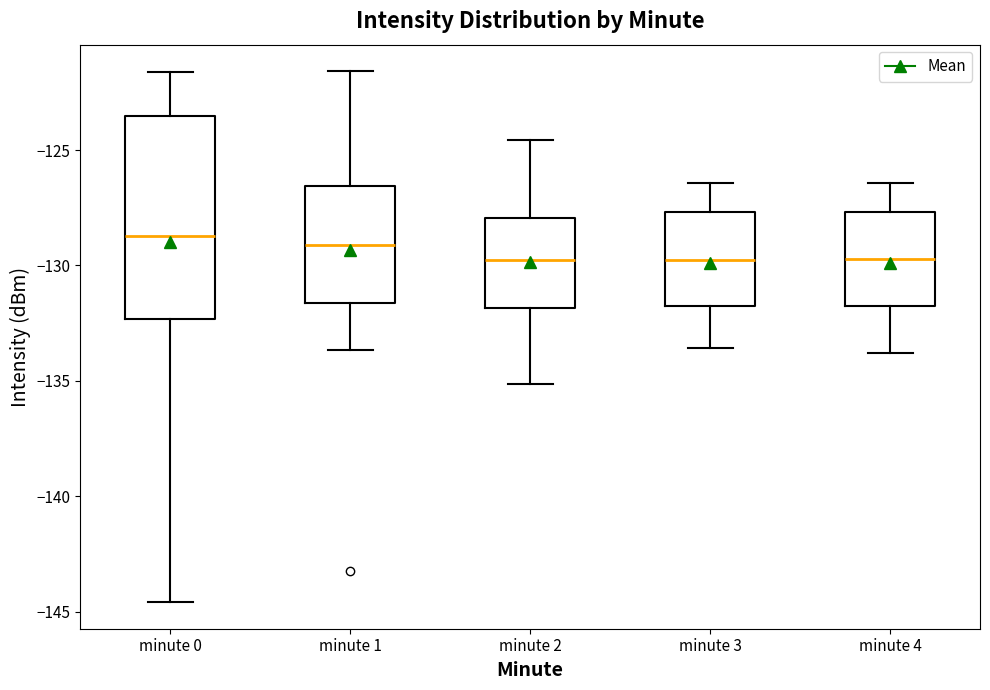

Which box is the tallest, from its lower edge to its upper edge?

minute 0